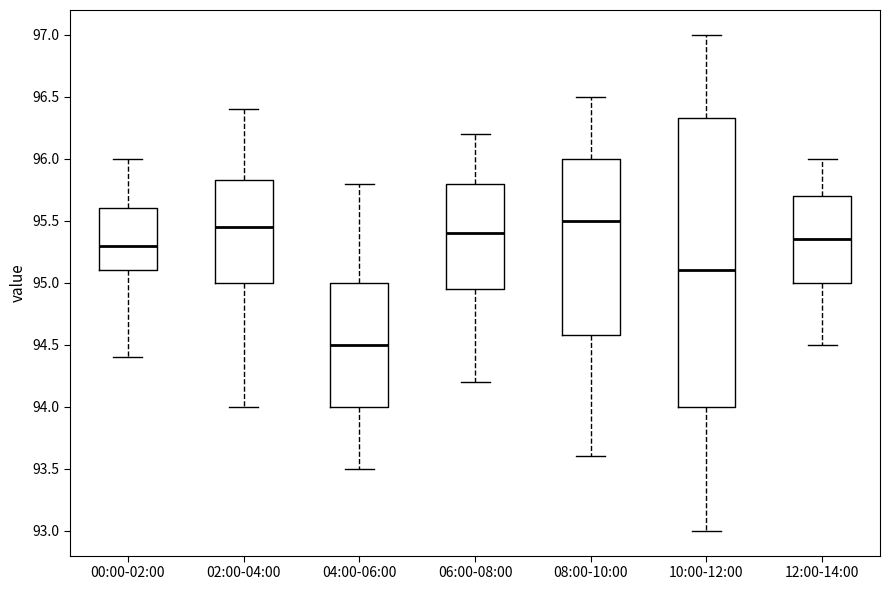

Reading left to right, read every box against the y-axis: the position of its median line, the range the box covers, and the ends of its whiskers. The values are not printed on the chart, so give them approximately, as read against the axis.

00:00-02:00: median 95.30, box 95.10 to 95.60, whiskers 94.40 to 96.00
02:00-04:00: median 95.45, box 95.00 to 95.85, whiskers 94.00 to 96.40
04:00-06:00: median 94.50, box 94.00 to 95.00, whiskers 93.50 to 95.80
06:00-08:00: median 95.40, box 94.95 to 95.80, whiskers 94.20 to 96.20
08:00-10:00: median 95.50, box 94.60 to 96.00, whiskers 93.60 to 96.50
10:00-12:00: median 95.10, box 94.00 to 96.35, whiskers 93.00 to 97.00
12:00-14:00: median 95.35, box 95.00 to 95.70, whiskers 94.50 to 96.00